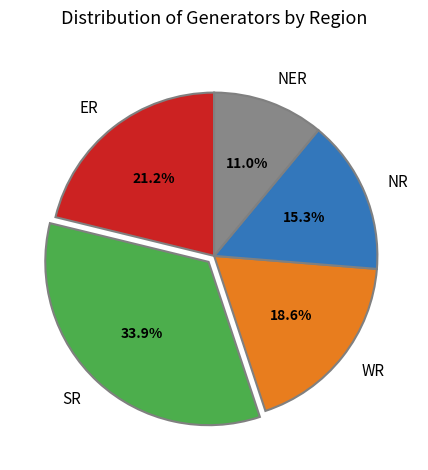

Approximately how many times larger is the value at SR compared to ER?

1.6